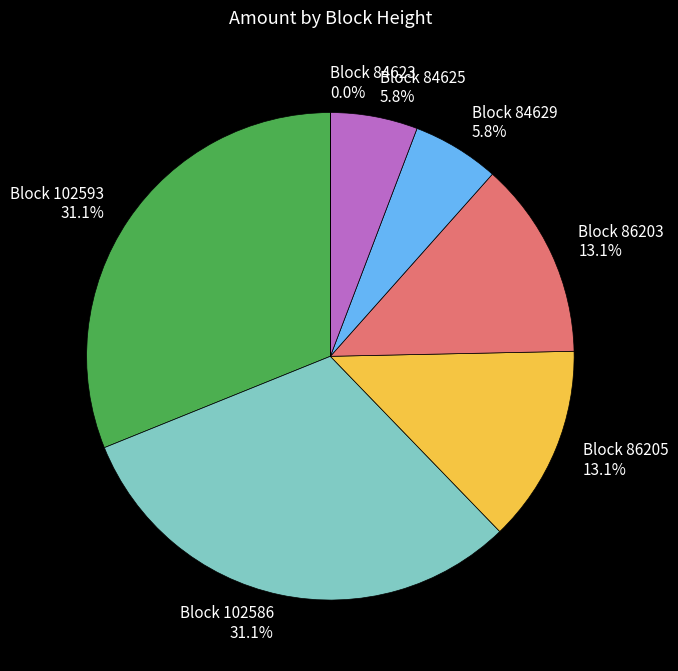

Is there a majority slice in this chart?

No